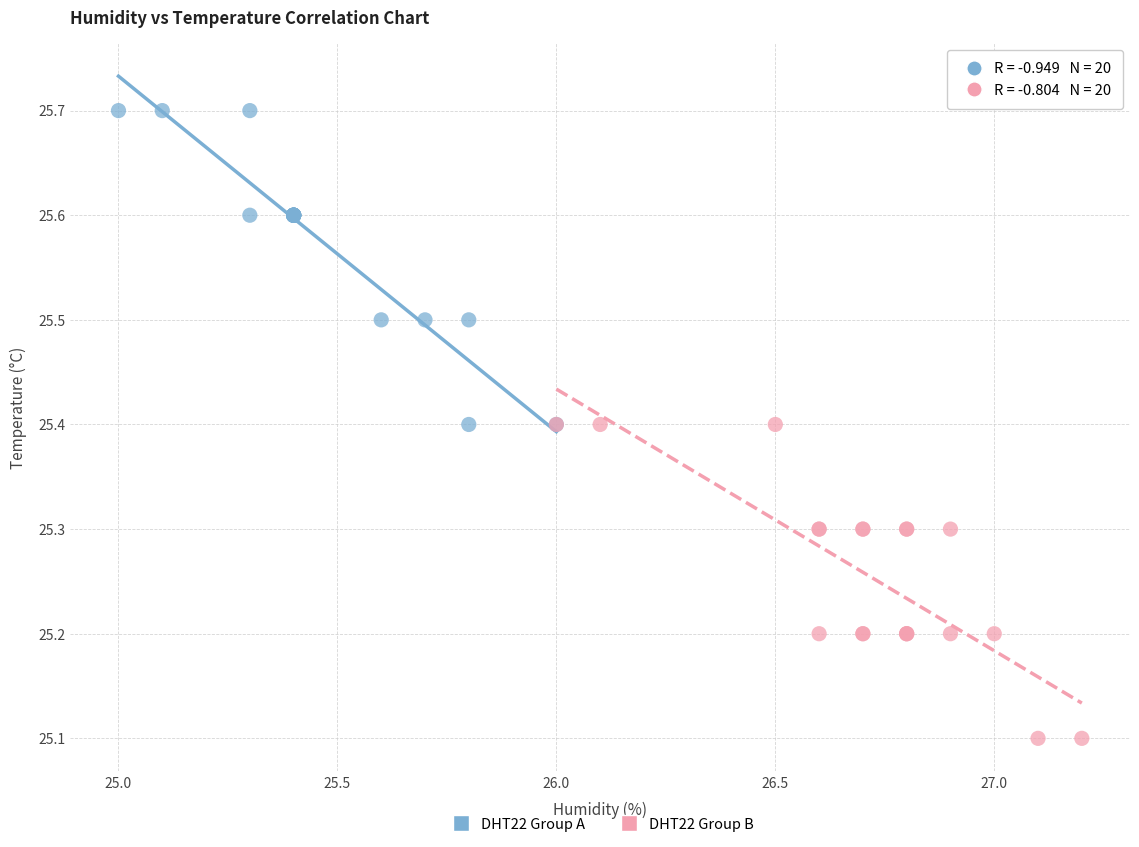

Which series reaches the minimum Y coordinate?

DHT22 Group B